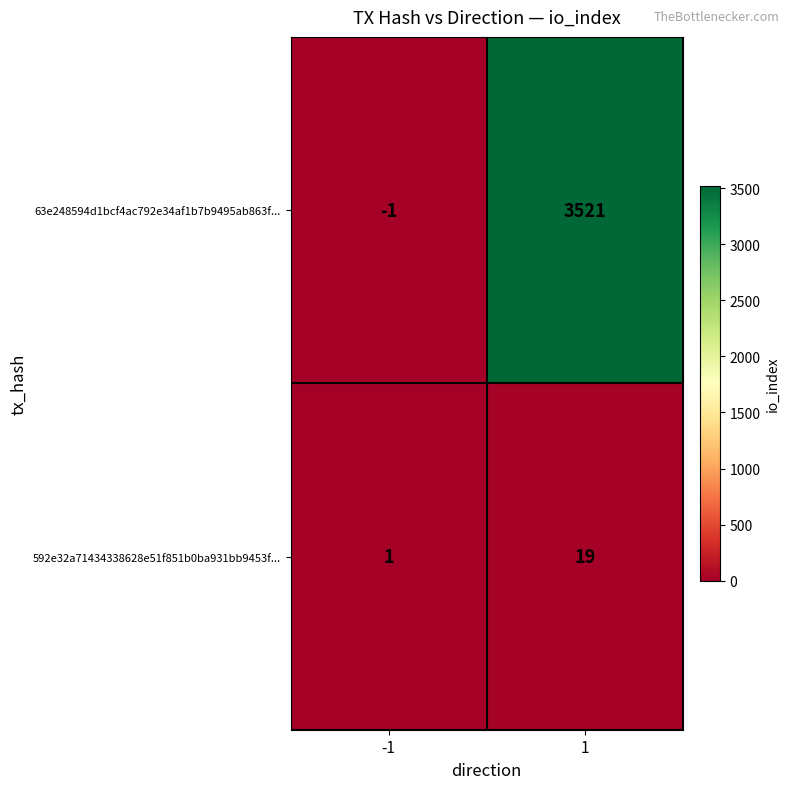

Between -1 and 1, which series saw the biggest shift?

63e248594d1bcf4ac792e34af1b7b9495ab863f...